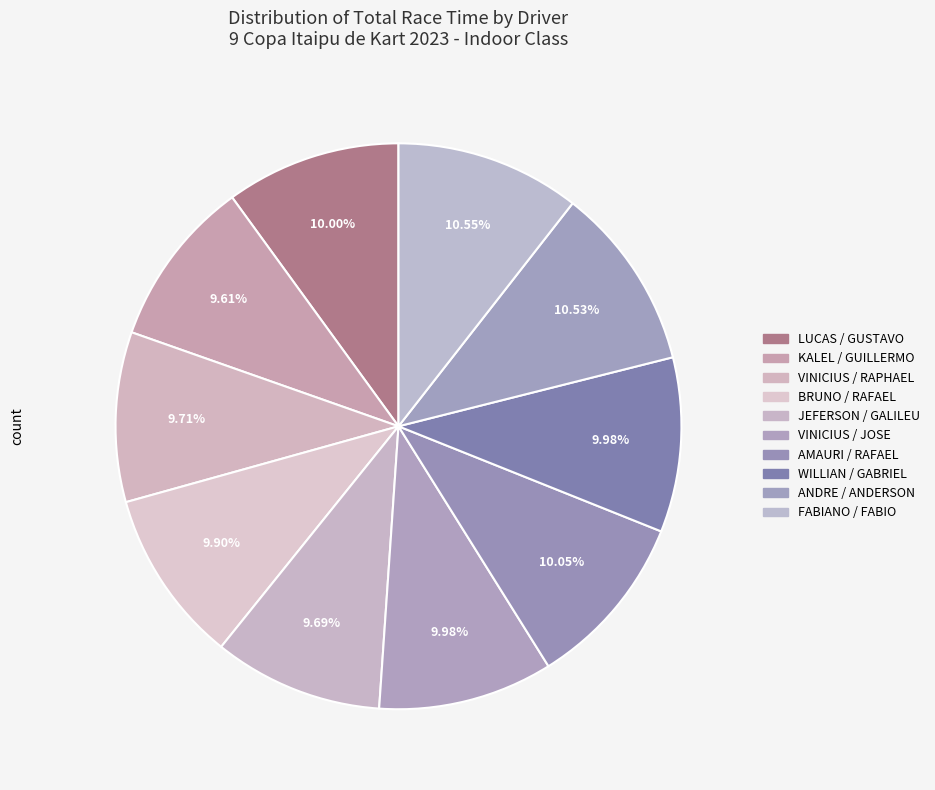

To the nearest percent, what is the average slice percentage?

10%